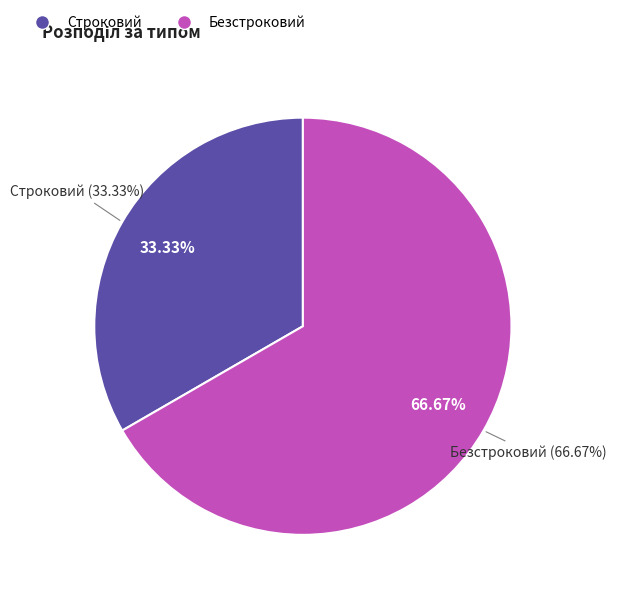

To the nearest percent, what portion does Безстроковий represent?

67%